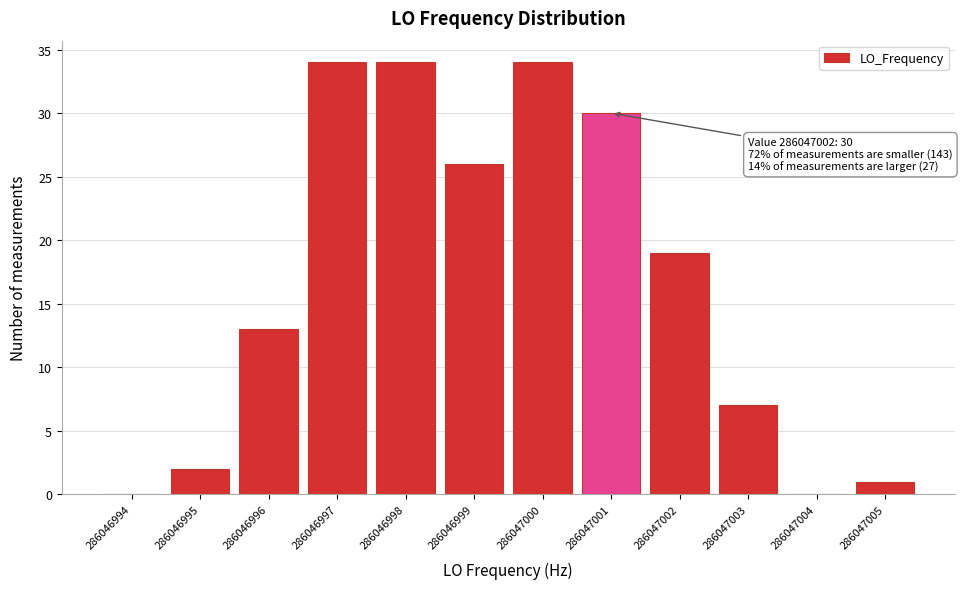

Reading right to left, what are all the values shown in this chart?

286047005=1	286047004=0	286047003=7	286047002=19	286047001=30	286047000=34	286046999=26	286046998=34	286046997=34	286046996=13	286046995=2	286046994=0